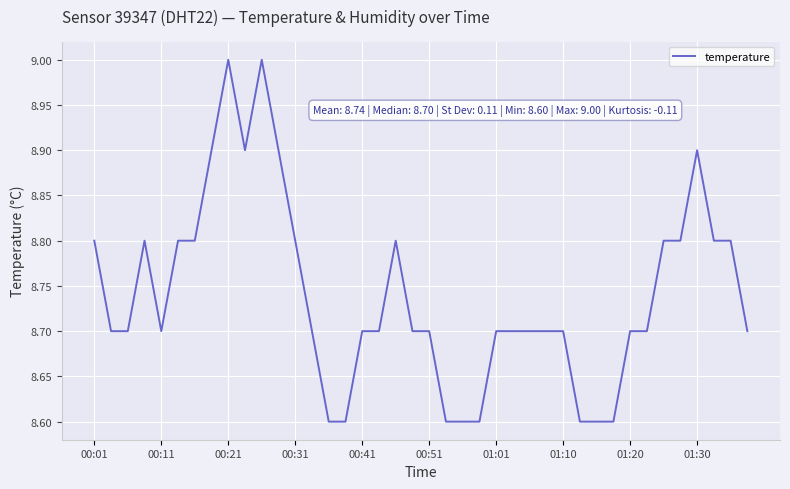

What is the smallest value displayed?

8.6